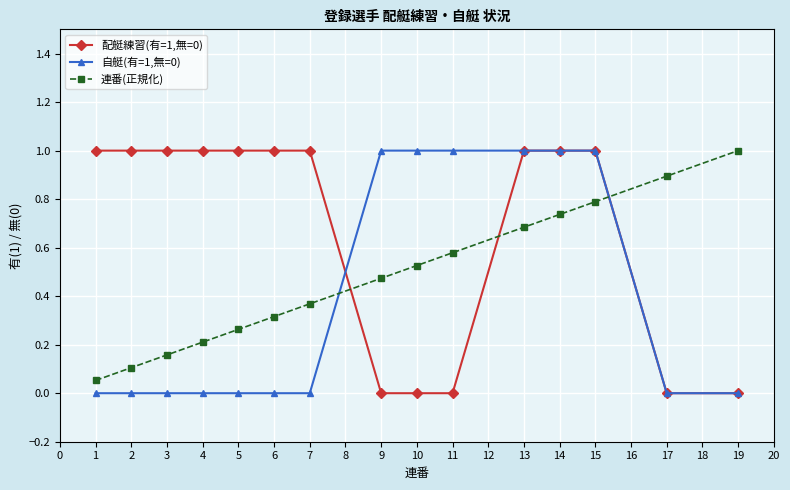

True or false: 連番(正規化) has more than 2 interior local peaks.

False